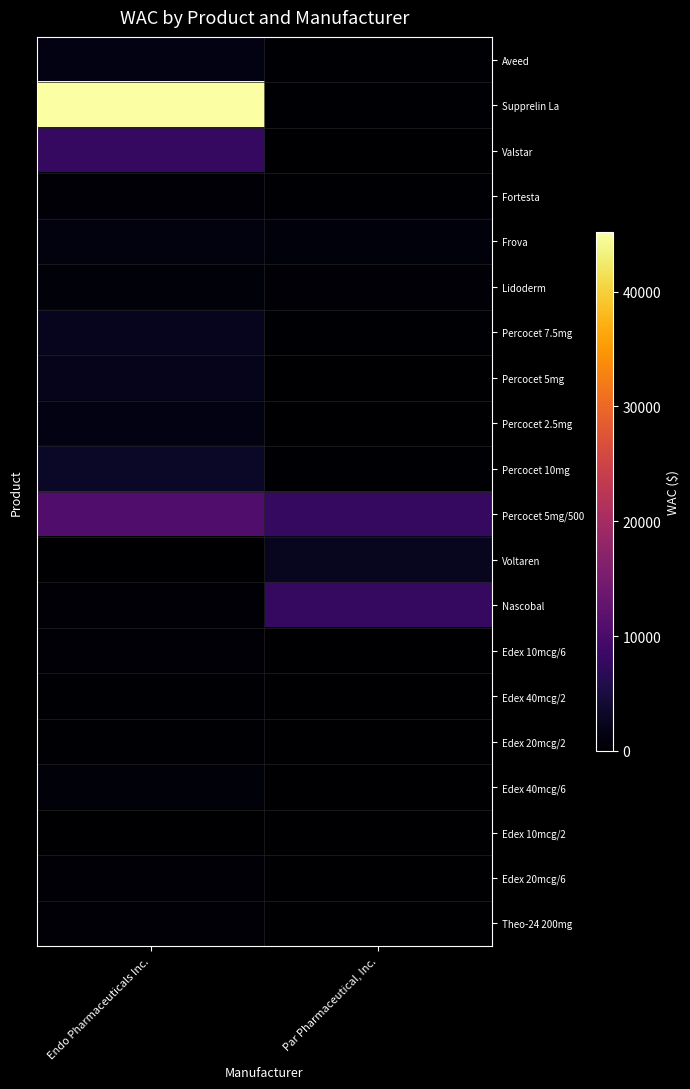

At how many categories does at least one series exceed 5535?

2